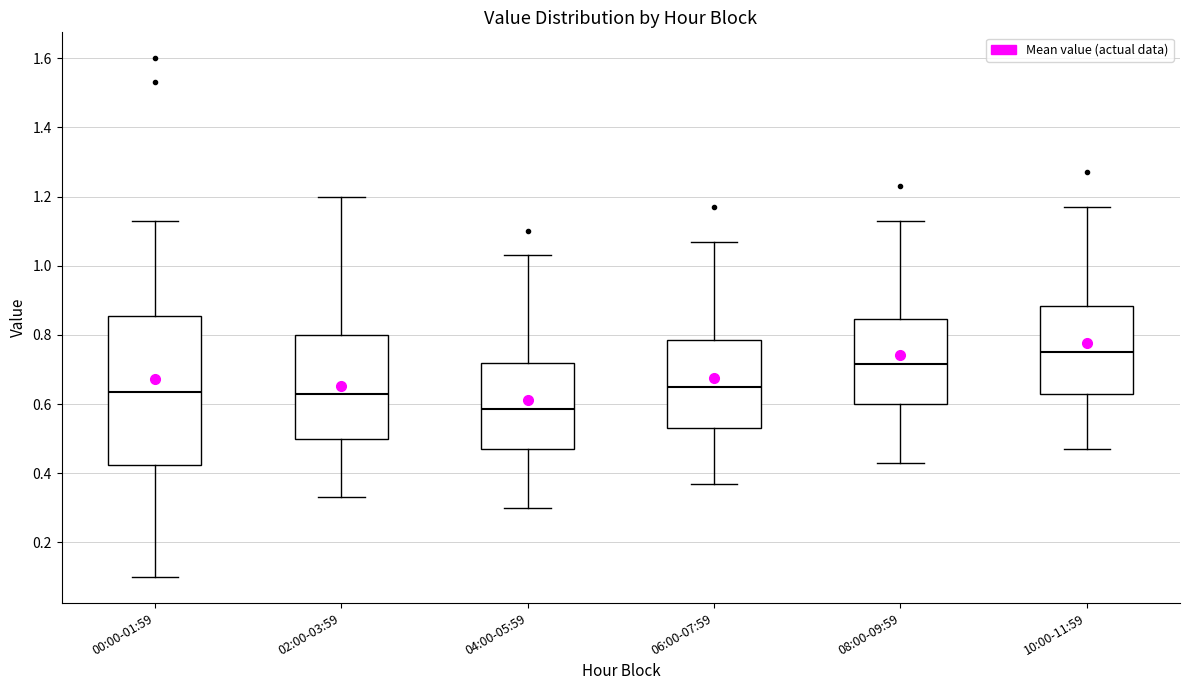

Reading left to right, read every box against the y-axis: the position of its median line, the range the box covers, and the ends of its whiskers. The values are not printed on the chart, so give them approximately, as read against the axis.

00:00-01:59: median 0.64, box 0.42 to 0.86, whiskers 0.10 to 1.14
02:00-03:59: median 0.64, box 0.50 to 0.80, whiskers 0.34 to 1.20
04:00-05:59: median 0.58, box 0.48 to 0.72, whiskers 0.30 to 1.04
06:00-07:59: median 0.66, box 0.54 to 0.78, whiskers 0.38 to 1.08
08:00-09:59: median 0.72, box 0.60 to 0.84, whiskers 0.44 to 1.14
10:00-11:59: median 0.76, box 0.64 to 0.88, whiskers 0.48 to 1.18